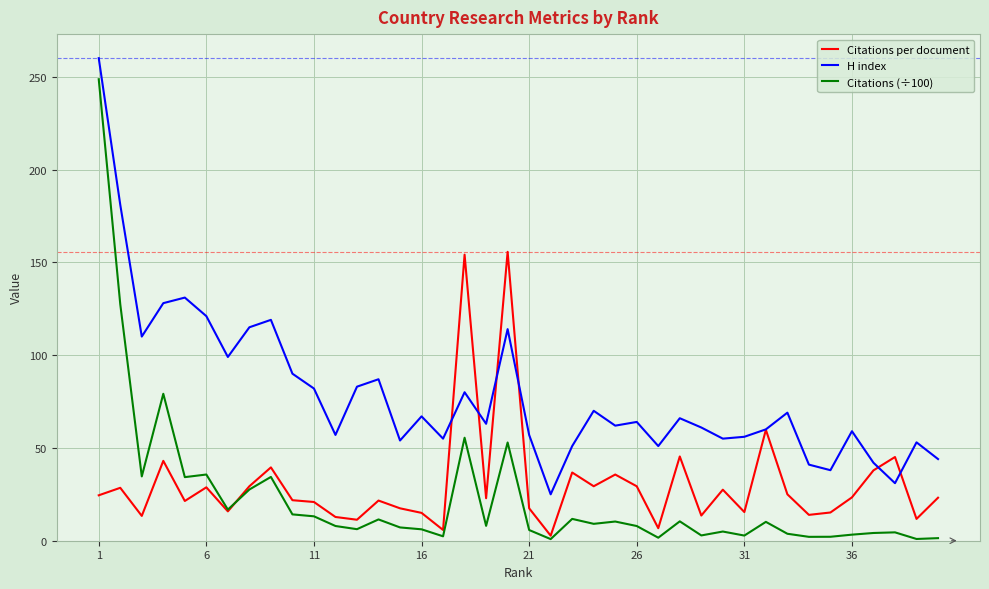

List the series in order of their peak value, highest first.

H index, Citations (÷100), Citations per document